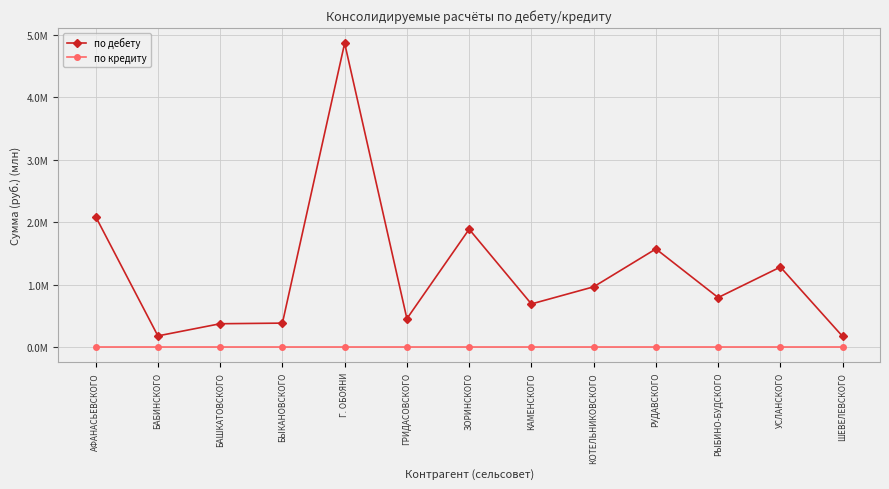

True or false: по дебету and по кредиту cross at least once.

False